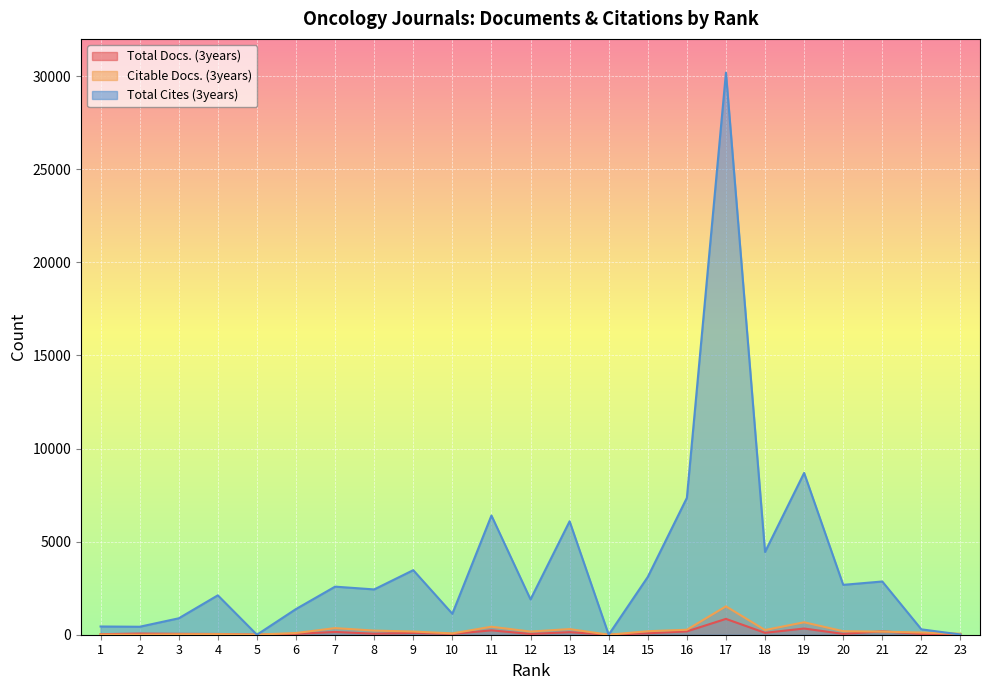

What is the difference between the maximum and minimum values in the Total Docs. (3years) series?

850